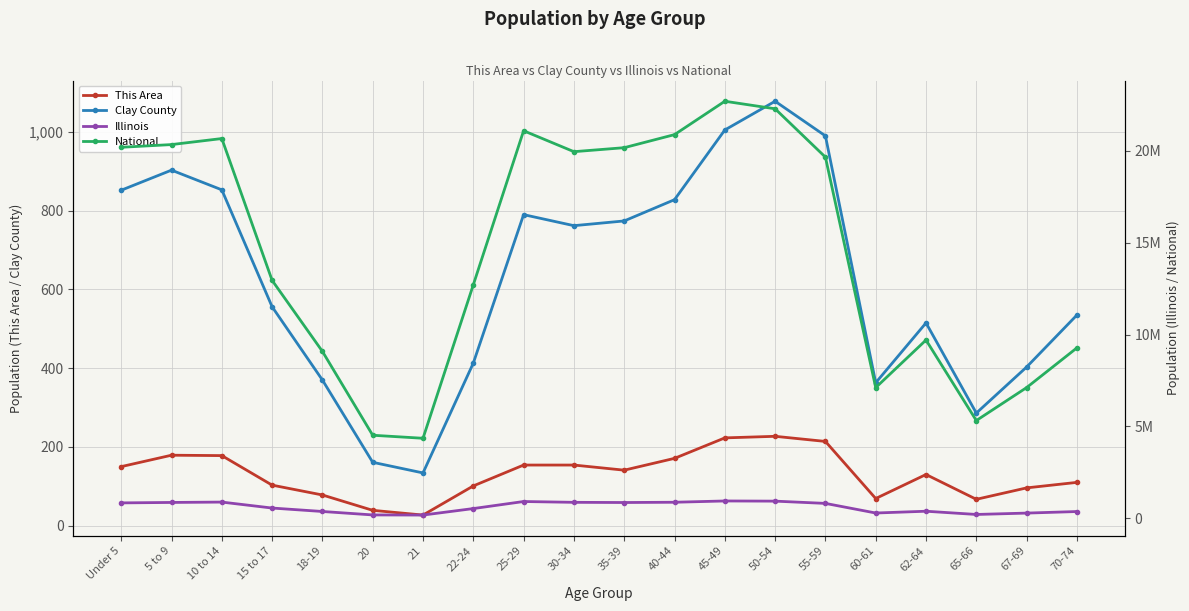

Between 45-49 and 20, which is larger?

45-49